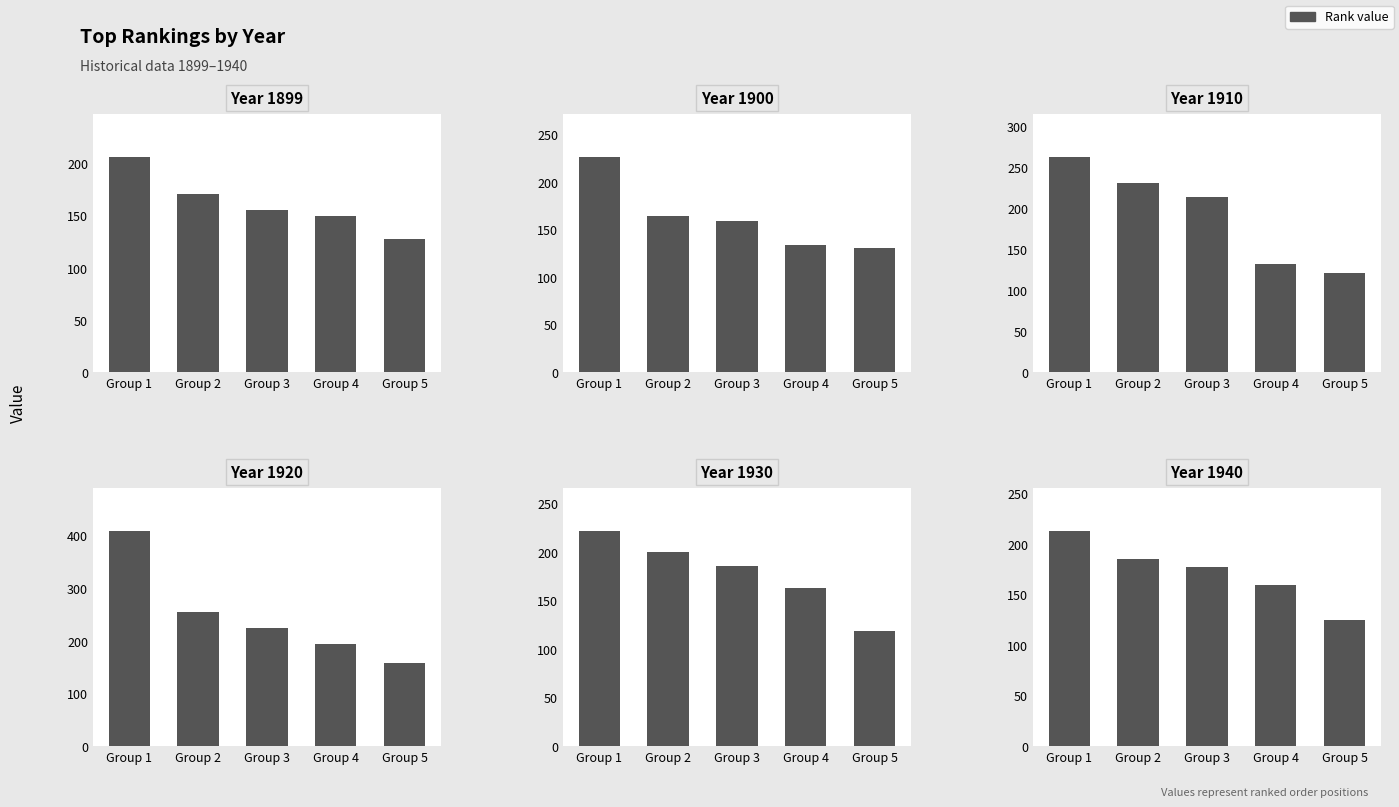

What is the maximum value shown in the chart?

408.0